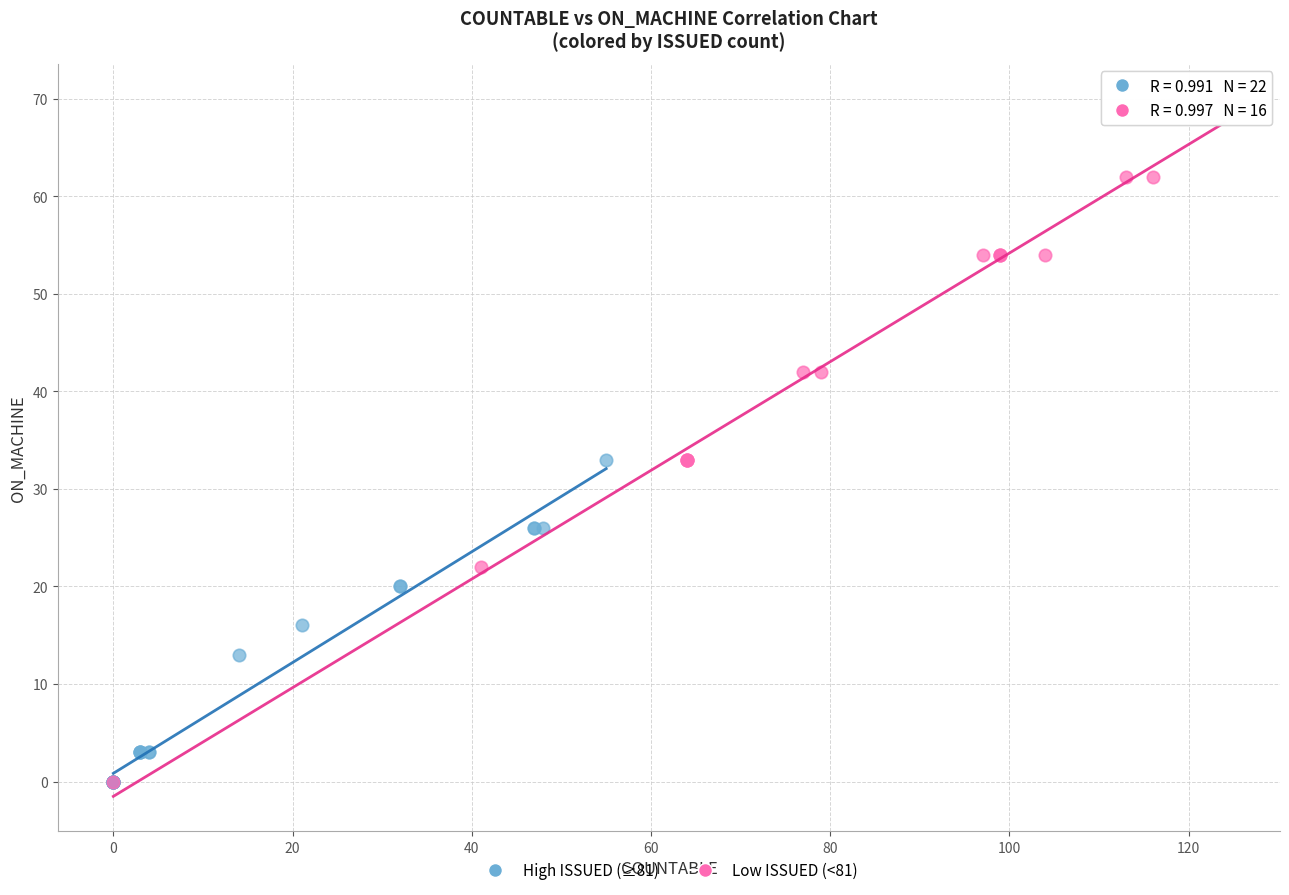

Which series contains the highest Y value?

Low ISSUED (<81)